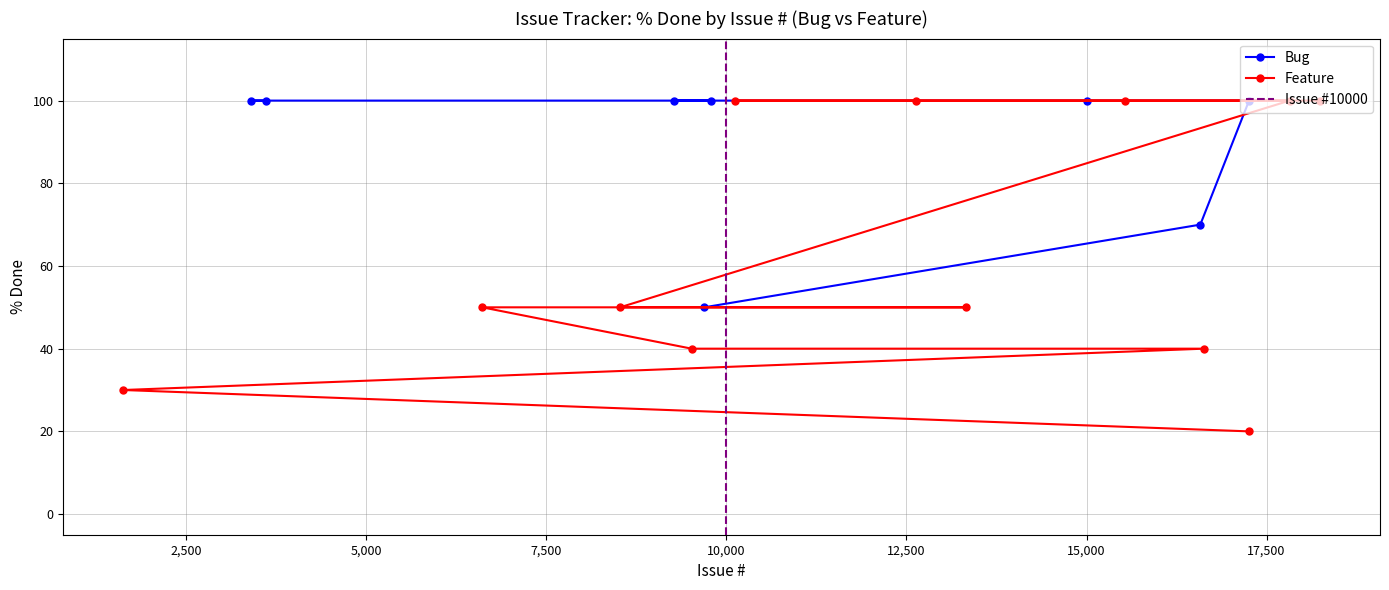

What is the value of the Bug point at the 2nd from the left?

100